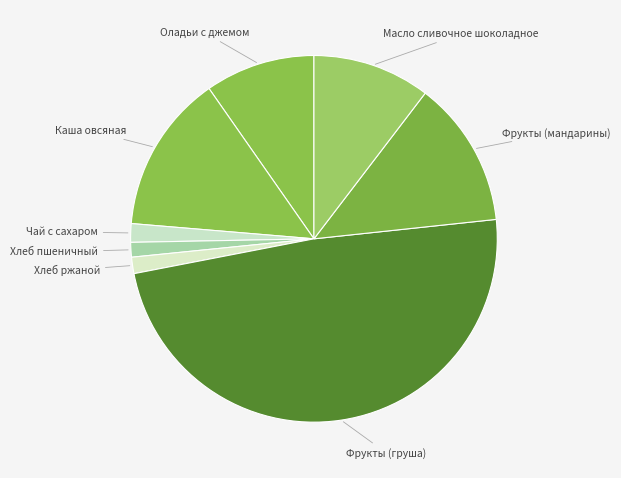

How many segments does this pie chart have?

8